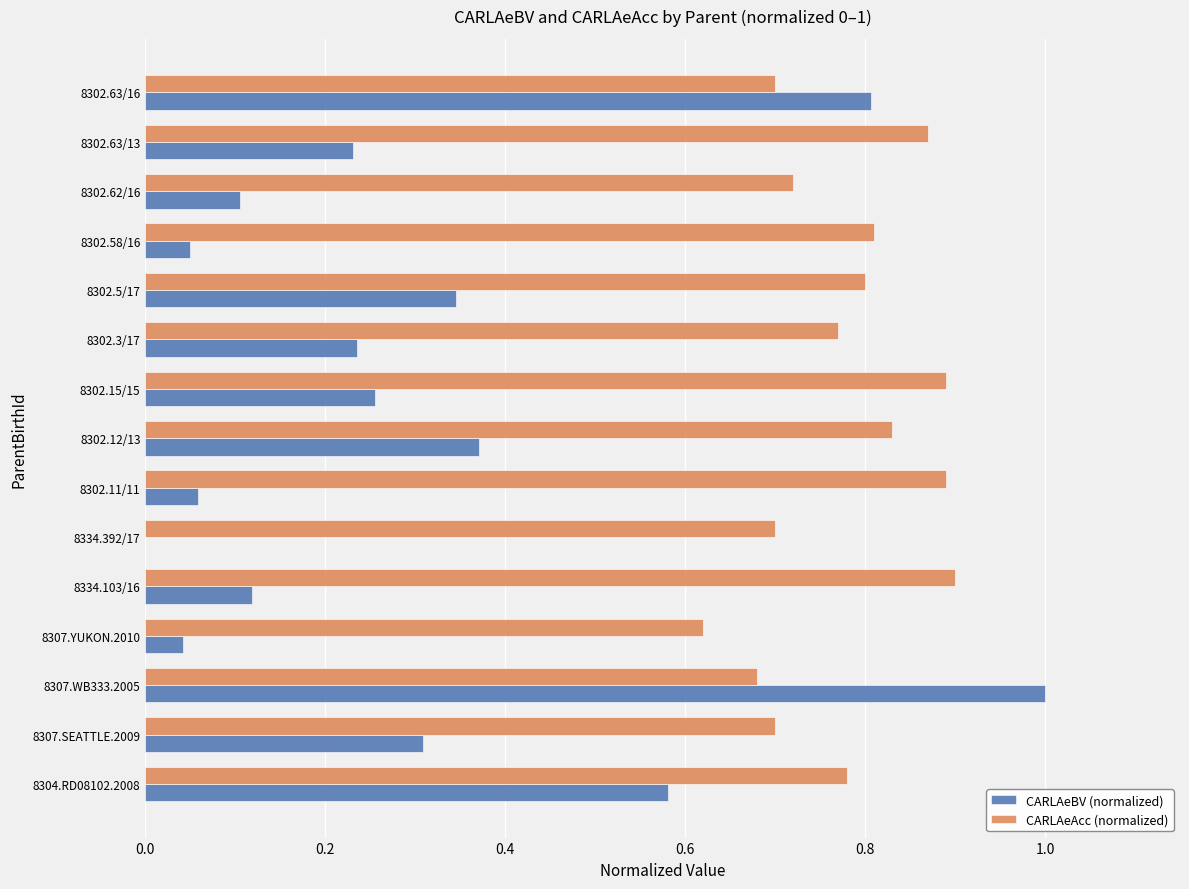

Which category has the highest value in the CARLAeBV (normalized) series?

8307.WB333.2005